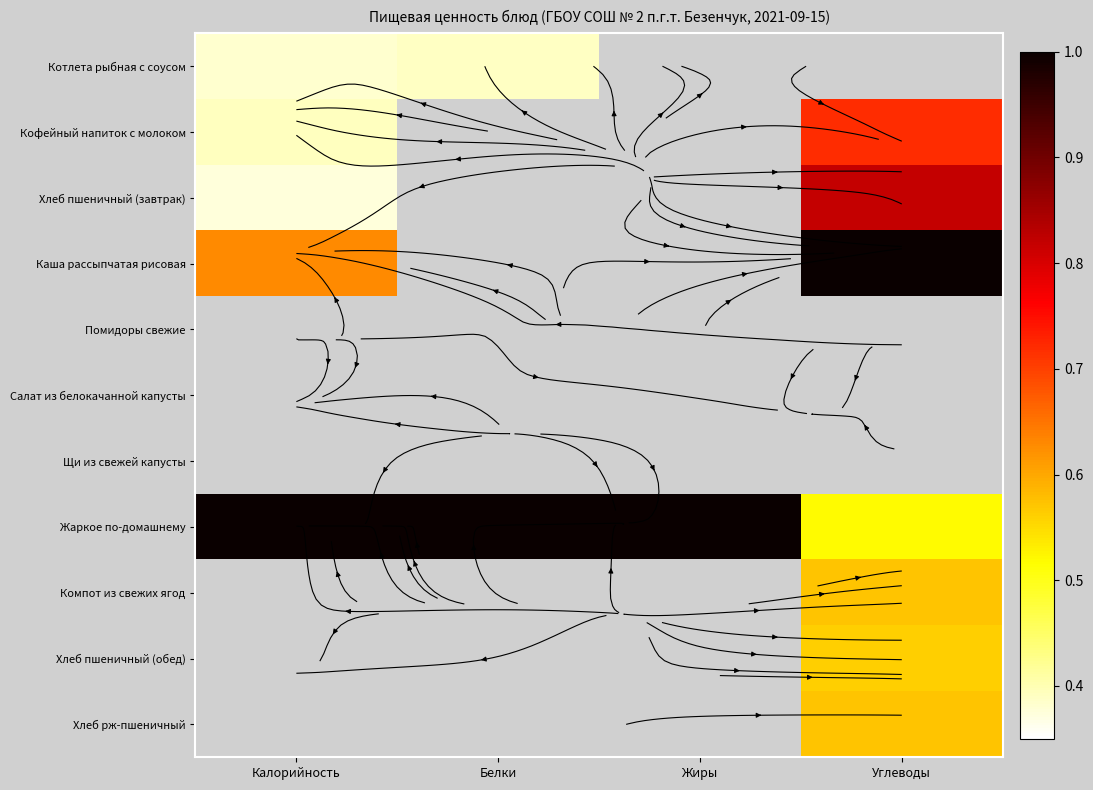

How many data points in Жаркое по-домашнему are less than 1?

1